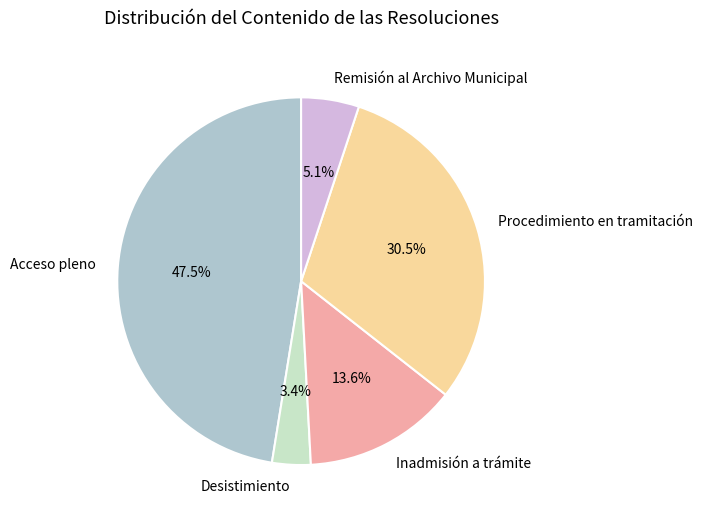

To the nearest percent, what percentage of the pie is Remisión al Archivo Municipal?

5%